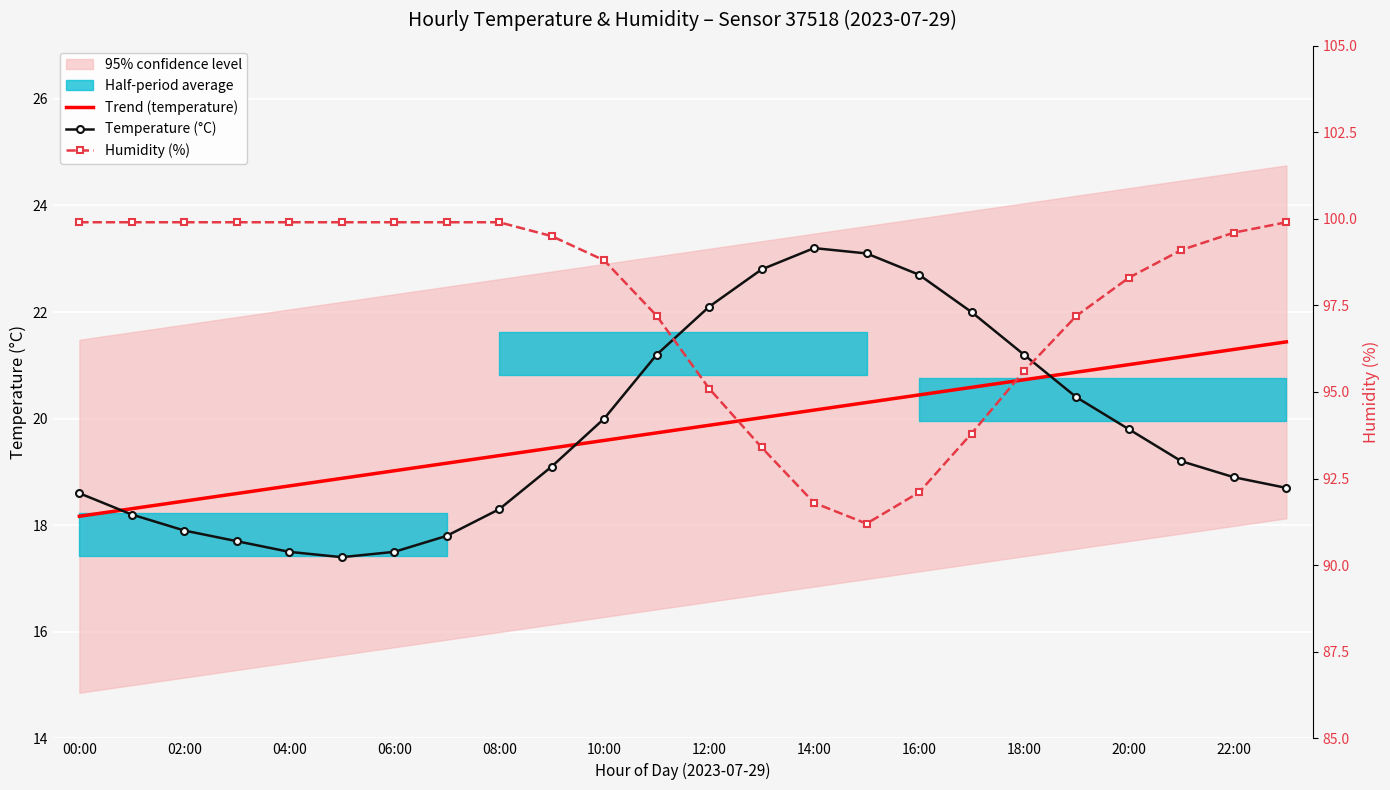

How many lines are shown in the chart?

3